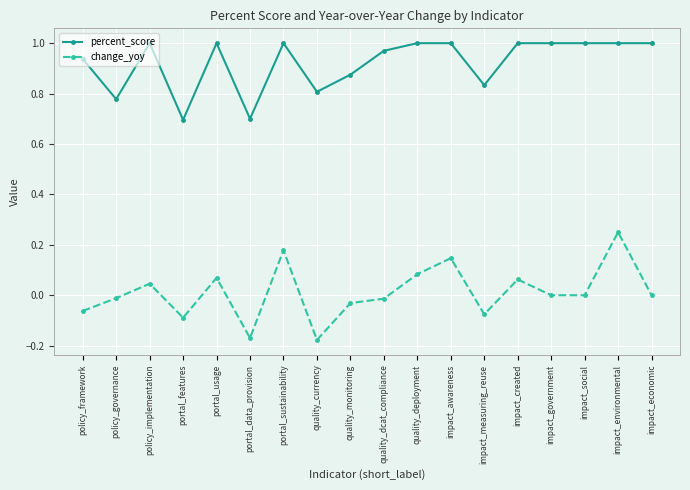

Which category has the highest value in the change_yoy series?

impact_environmental